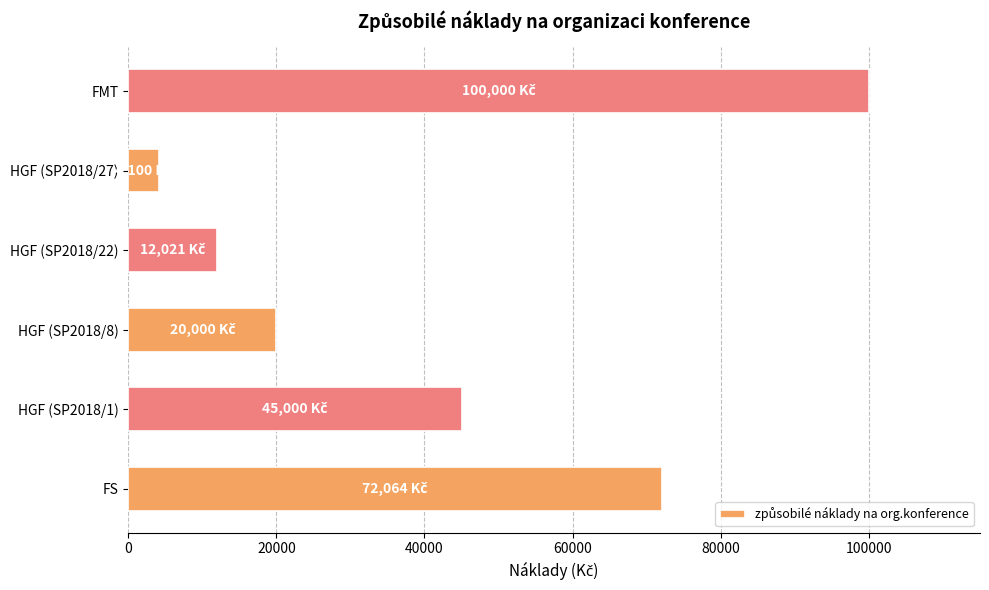

Count the number of data series in this chart.

1